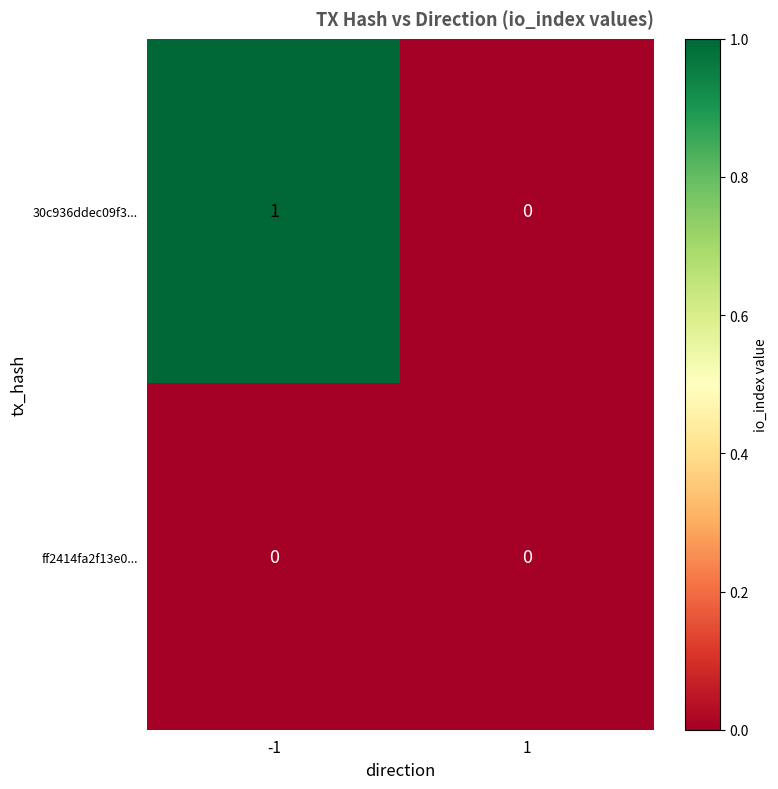

Which series has the largest total across all categories?

30c936ddec09f3...